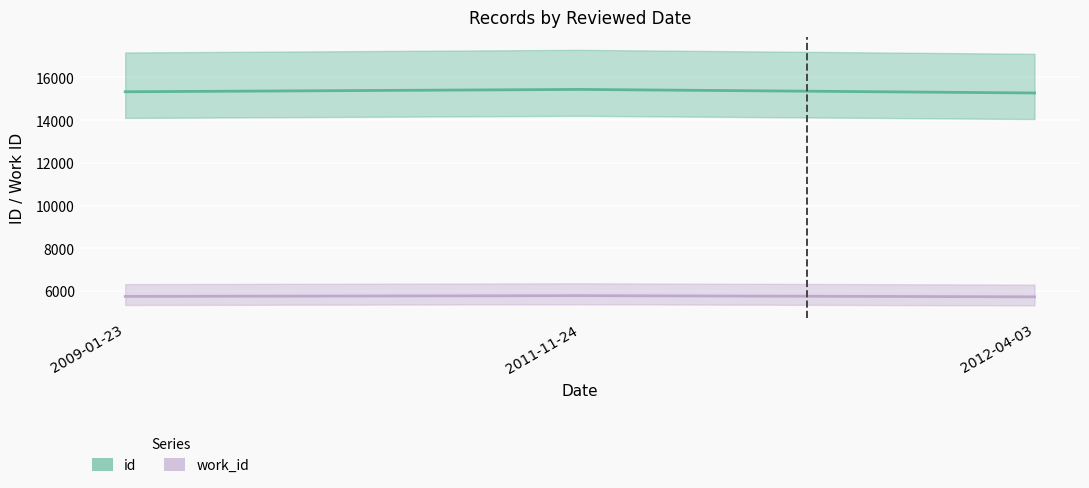

How many categories are shown in the chart?

3